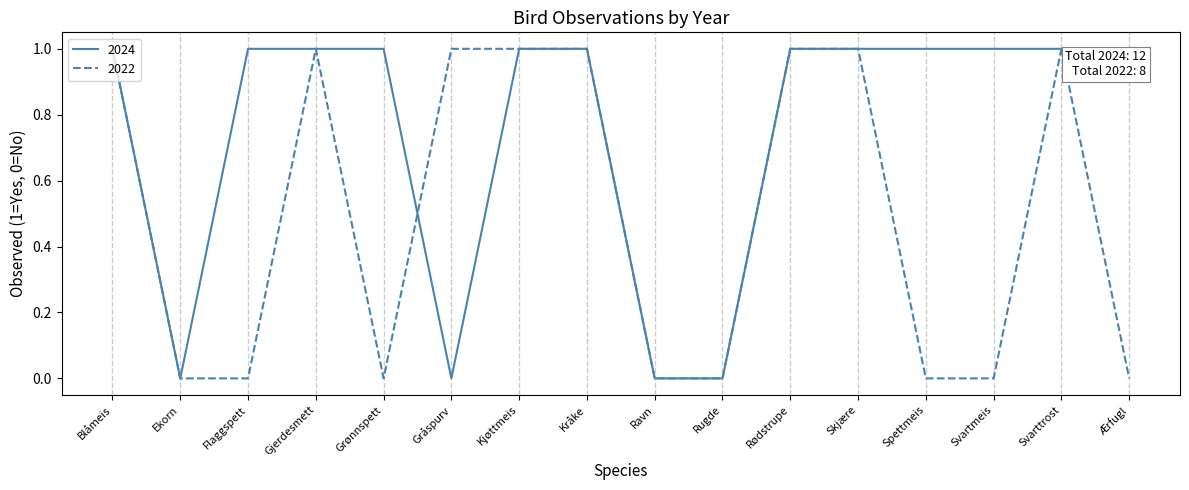

Is it true that 2024 equals 2 at Rødstrupe?

False